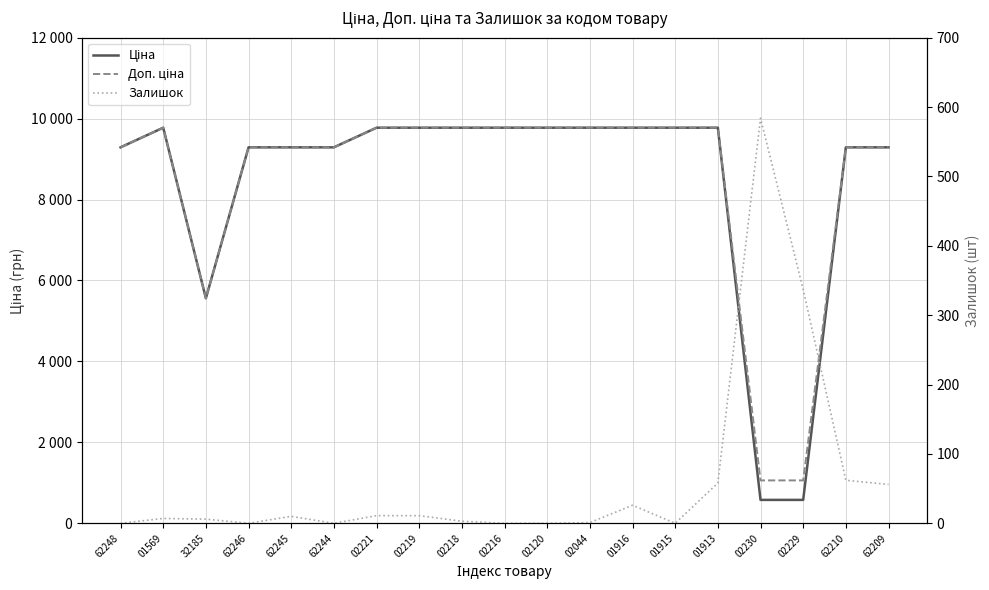

What is the spread (max minus min) of values at 02229?

723.0